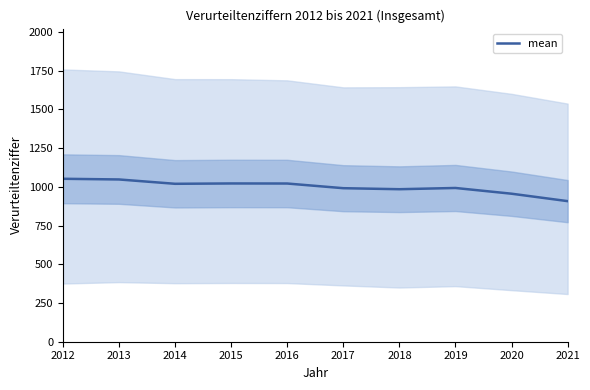

List the labels in order of value, largest first.

2012, 2013, 2015, 2016, 2014, 2019, 2017, 2018, 2020, 2021